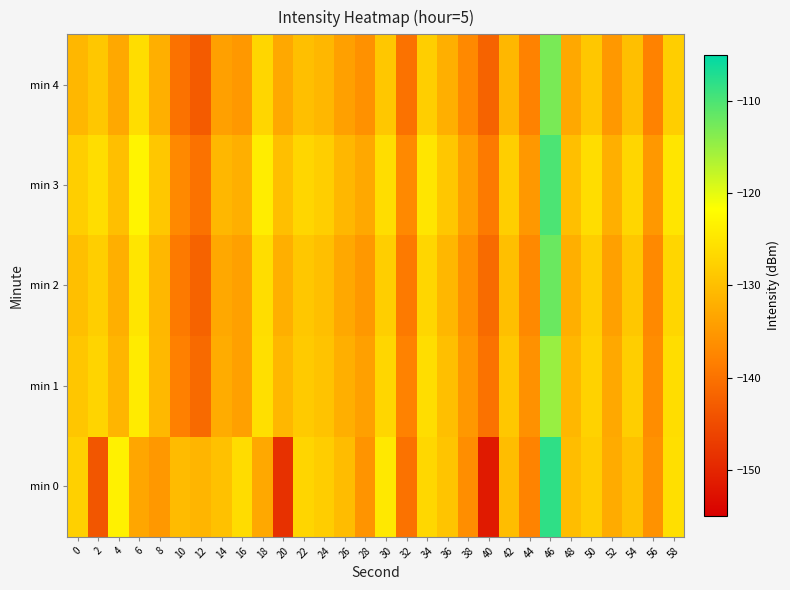

Reading right to left, extract all data points from this chart.

min 0: 58=-125.9	56=-135.8	54=-129.7	52=-132.6	50=-128.1	48=-130.2	46=-108.2	44=-137.8	42=-130.2	40=-151.4	38=-136.4	36=-129.3	34=-126.8	32=-140.0	30=-124.6	28=-135.5	26=-130.3	24=-128.2	22=-127.1	20=-148.5	18=-133.0	16=-126.3	14=-129.7	12=-131.3	10=-130.5	8=-135.0	6=-133.3	4=-123.5	2=-143.6	0=-127.7
min 1: 58=-126.0	56=-136.5	54=-128.0	52=-133.0	50=-127.5	48=-131.0	46=-115.0	44=-136.0	42=-129.0	40=-140.0	38=-135.0	36=-130.0	34=-126.0	32=-138.0	30=-127.0	28=-134.0	26=-132.0	24=-129.5	22=-128.5	20=-131.0	18=-125.9	16=-134.0	14=-132.3	12=-141.1	10=-138.2	8=-130.9	6=-124.3	4=-131.3	2=-127.3	0=-129.1
min 2: 58=-127.0	56=-137.0	54=-129.0	52=-134.0	50=-128.0	48=-132.0	46=-112.0	44=-137.0	42=-130.0	40=-141.0	38=-136.0	36=-131.0	34=-127.0	32=-139.0	30=-128.0	28=-135.0	26=-133.0	24=-130.0	22=-129.0	20=-132.0	18=-126.0	16=-134.0	14=-133.0	12=-142.0	10=-139.0	8=-131.0	6=-125.0	4=-132.0	2=-128.0	0=-130.0
min 3: 58=-125.0	56=-135.0	54=-127.0	52=-132.0	50=-126.0	48=-130.0	46=-110.0	44=-135.0	42=-128.0	40=-139.0	38=-134.0	36=-129.0	34=-125.0	32=-137.0	30=-126.0	28=-133.0	26=-131.0	24=-128.0	22=-127.0	20=-130.0	18=-124.0	16=-132.0	14=-131.0	12=-140.0	10=-137.0	8=-129.0	6=-123.0	4=-130.0	2=-126.0	0=-128.0
min 4: 58=-128.0	56=-138.0	54=-130.0	52=-135.0	50=-129.0	48=-133.0	46=-113.0	44=-138.0	42=-131.0	40=-142.0	38=-137.0	36=-132.0	34=-128.0	32=-140.0	30=-129.0	28=-136.0	26=-134.0	24=-131.0	22=-130.0	20=-133.0	18=-127.0	16=-135.0	14=-134.0	12=-143.0	10=-140.0	8=-132.0	6=-126.0	4=-133.0	2=-129.0	0=-131.0